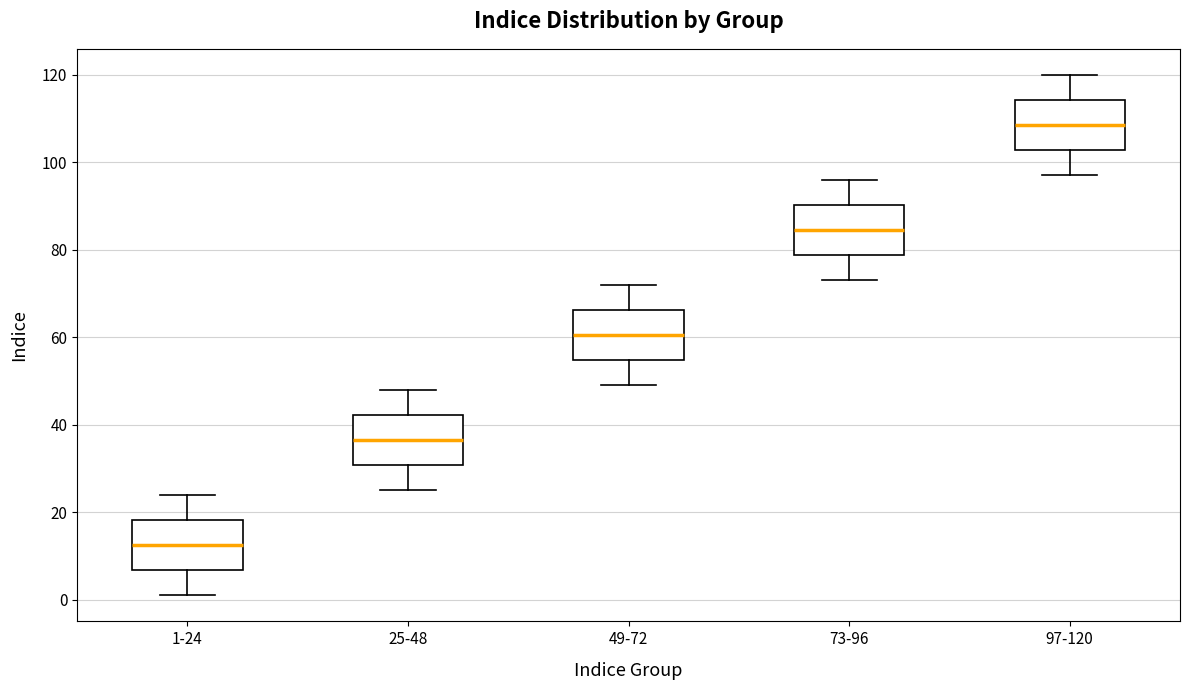

Reading left to right, transcribe this box plot: for each box, give where its median line is, the range the box spans, and where its two whiskers end, as read against the y-axis. The values are not printed on the chart, so give them approximately, as read against the axis.

1-24: median 12, box 6 to 18, whiskers 2 to 24
25-48: median 36, box 30 to 42, whiskers 26 to 48
49-72: median 60, box 54 to 66, whiskers 50 to 72
73-96: median 84, box 78 to 90, whiskers 74 to 96
97-120: median 108, box 102 to 114, whiskers 98 to 120